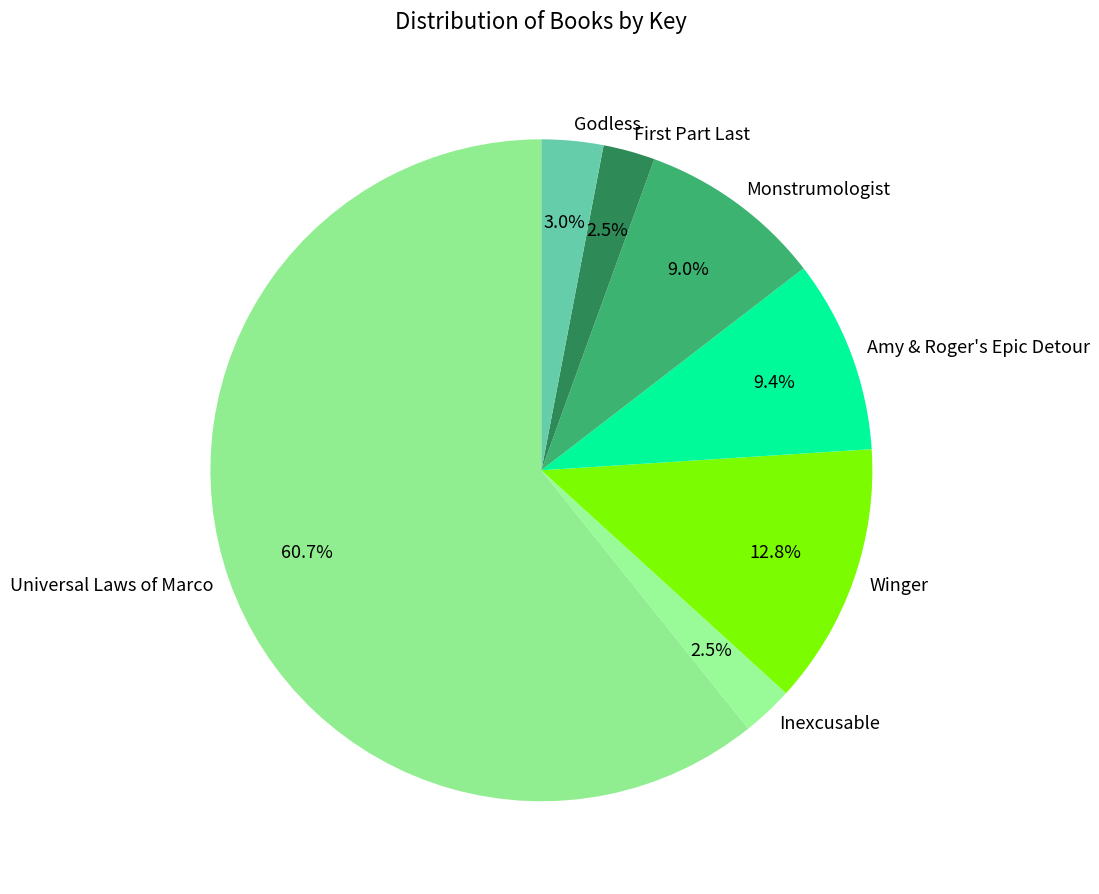

True or false: Universal Laws of Marco accounts for 53% of the total.

False